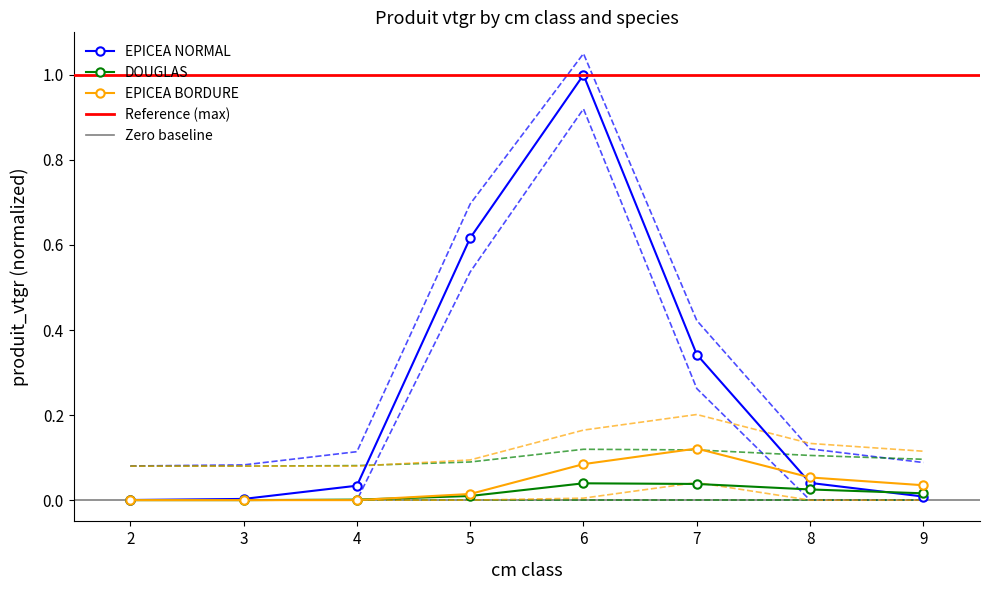

List the labels in order of DOUGLAS value, smallest first.

2, 3, 4, 5, 9, 8, 7, 6